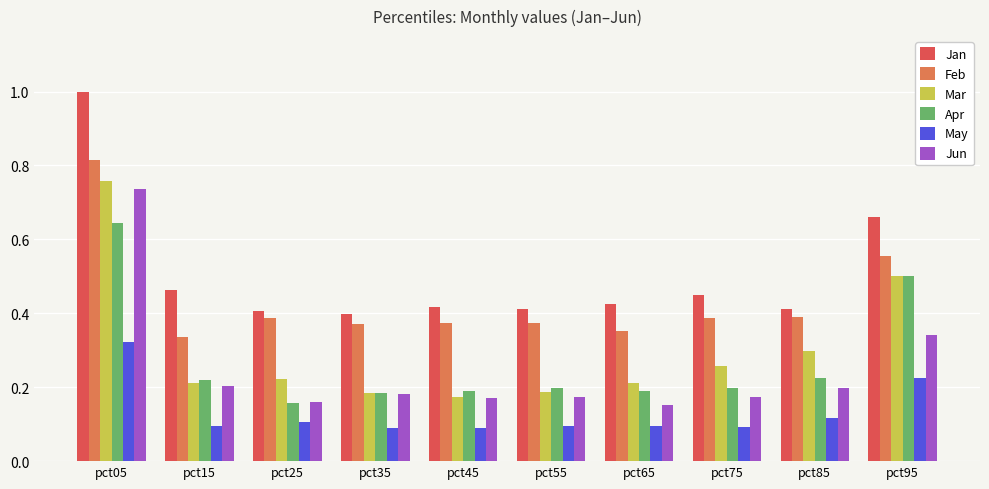

Which series has the largest range (max minus min)?

Jan